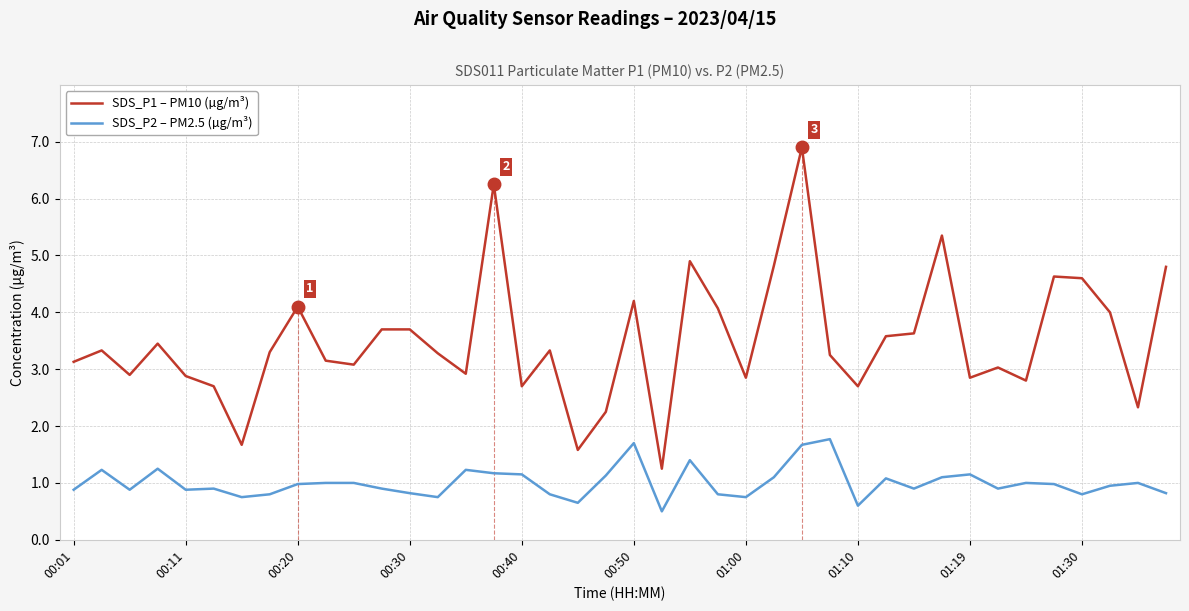

Rank the series by their average value, from highest to lowest.

SDS_P1 – PM10 (µg/m³), SDS_P2 – PM2.5 (µg/m³)